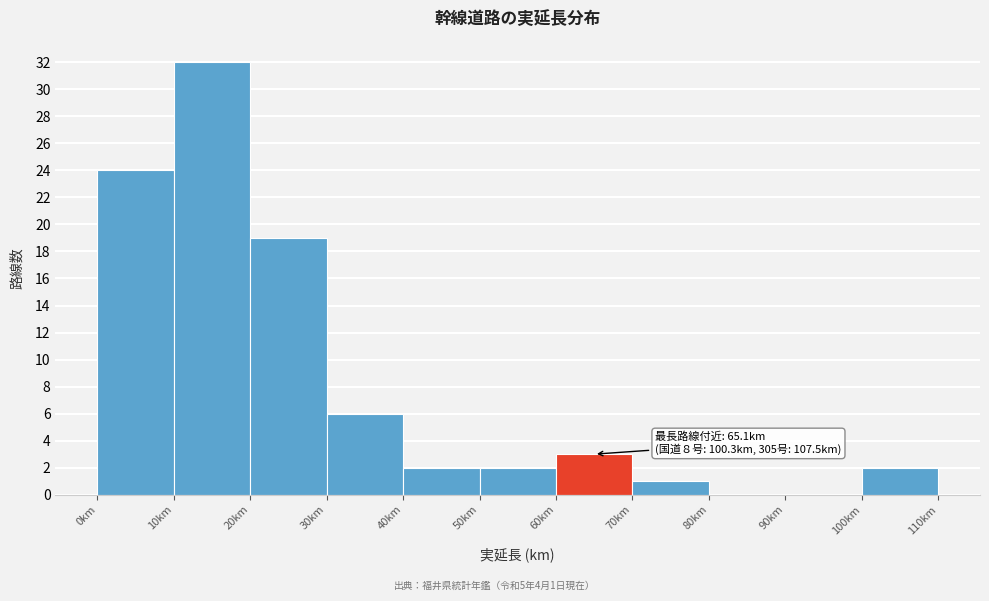

Over which range of the x-axis is the bar tallest?

10 to 20